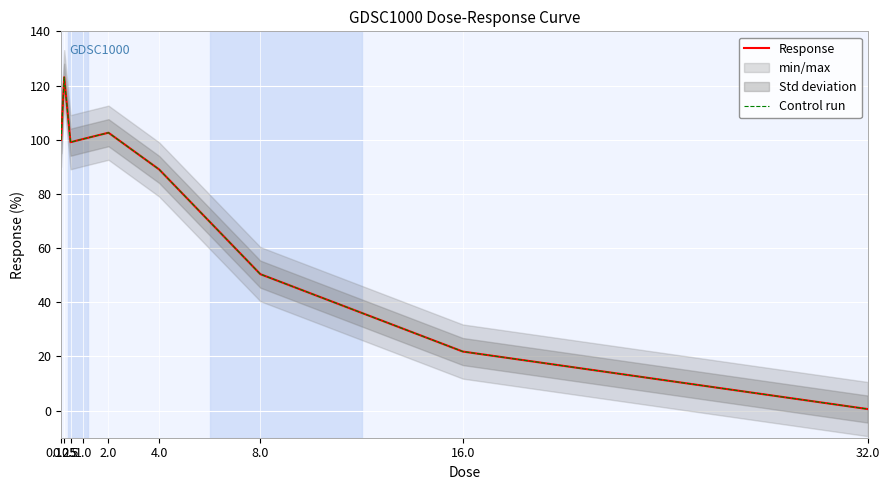

True or false: Response and Control run intersect in this chart.

False